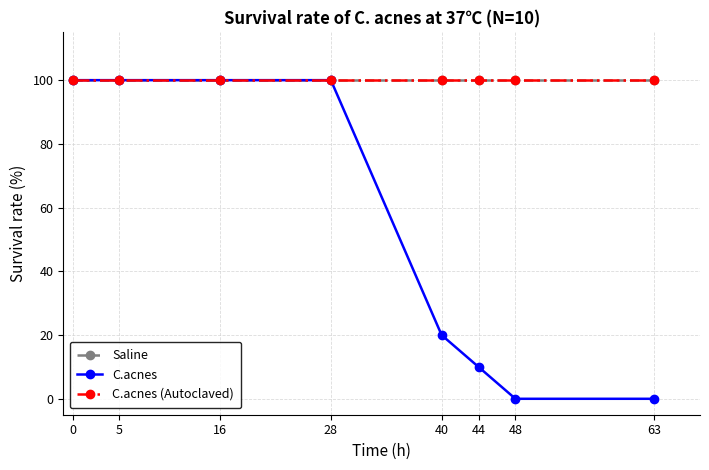

Does the chart have visible grid lines?

Yes